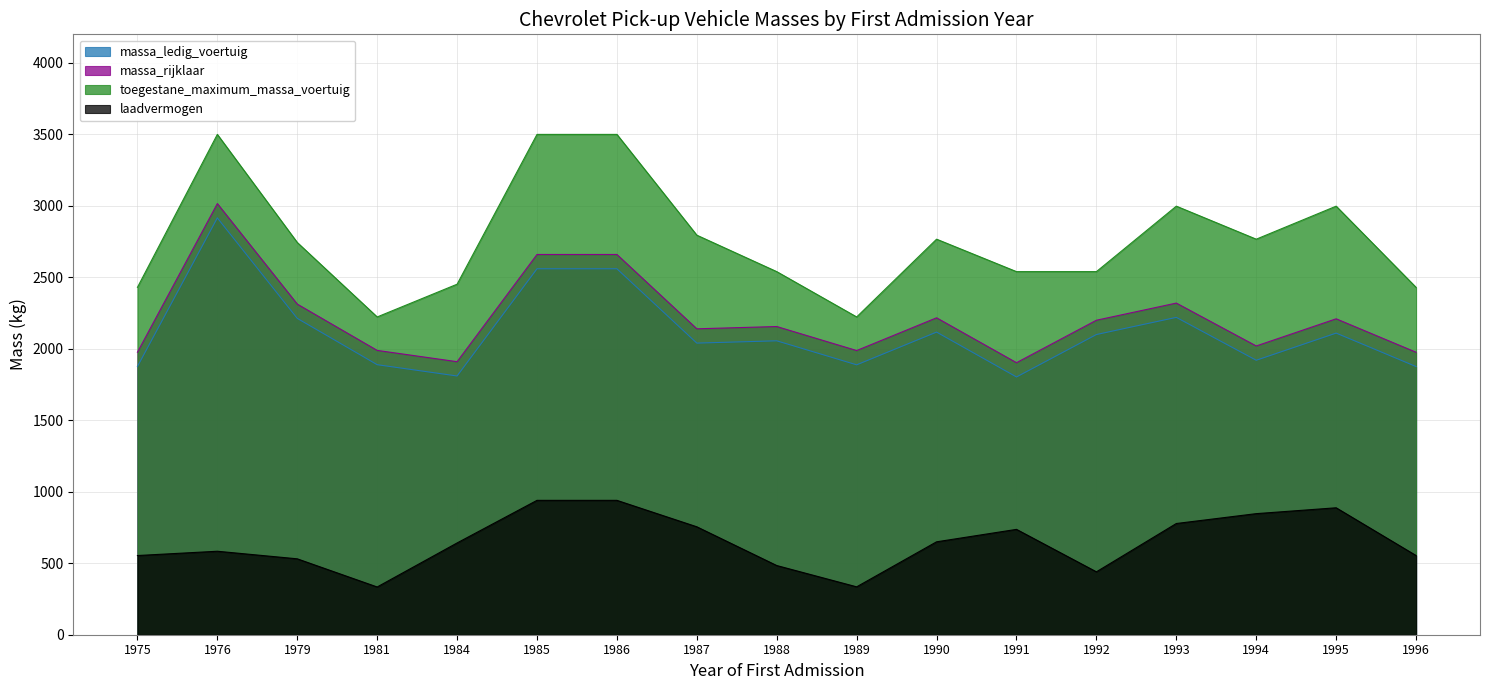

List the labels in order of laadvermogen value, smallest first.

1981, 1989, 1992, 1988, 1979, 1975, 1996, 1976, 1984, 1990, 1991, 1987, 1993, 1994, 1995, 1985, 1986